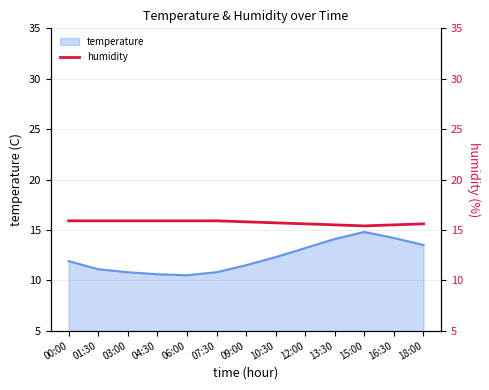

What is the label of the 13th point from the left?

18:00